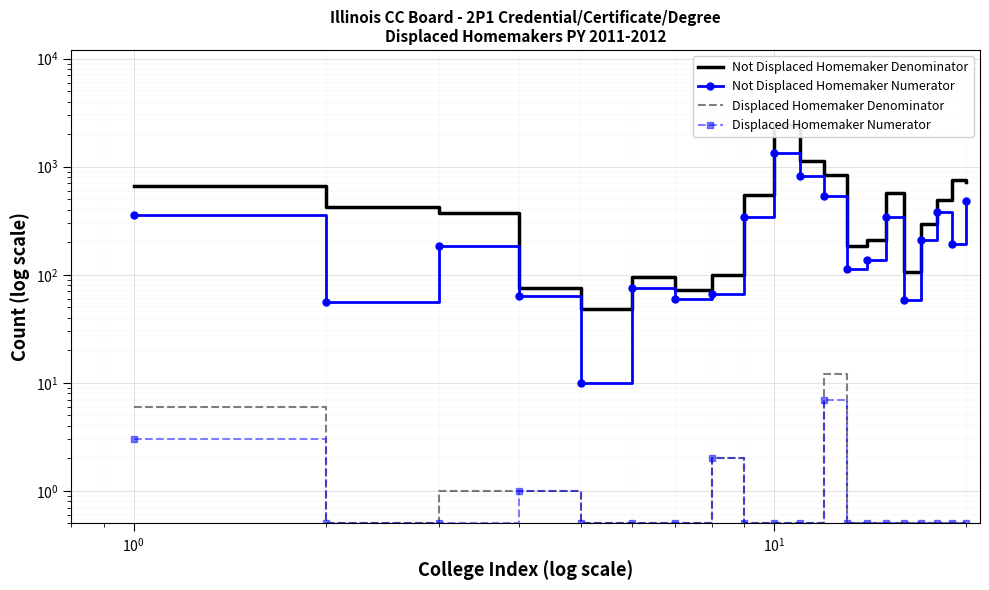

What is the sum of all Displaced Homemaker Numerator values?

21.0